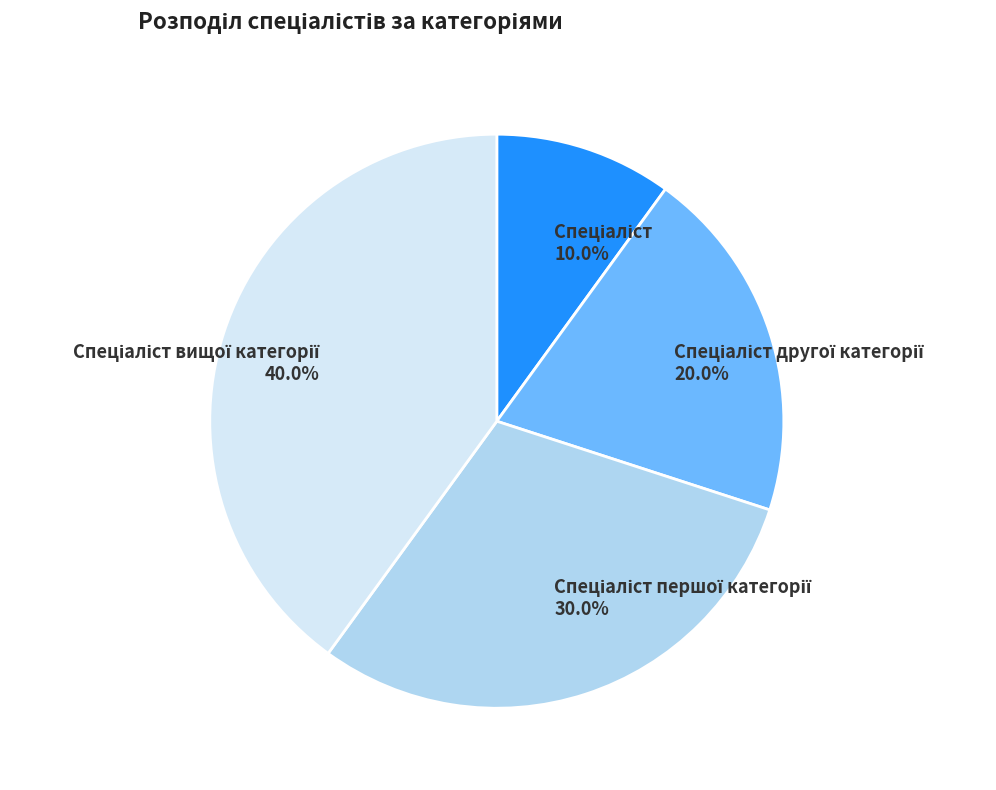

Is there a majority slice in this chart?

No